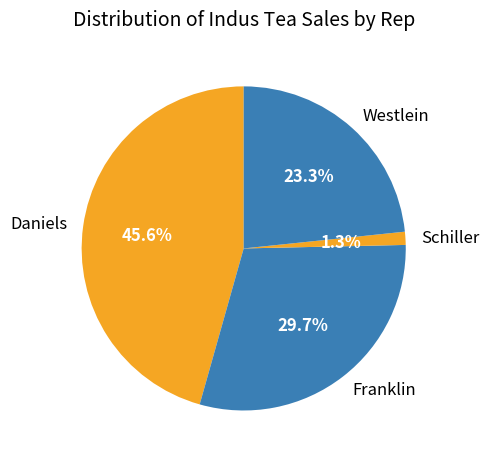

Is Daniels the majority of the pie?

No